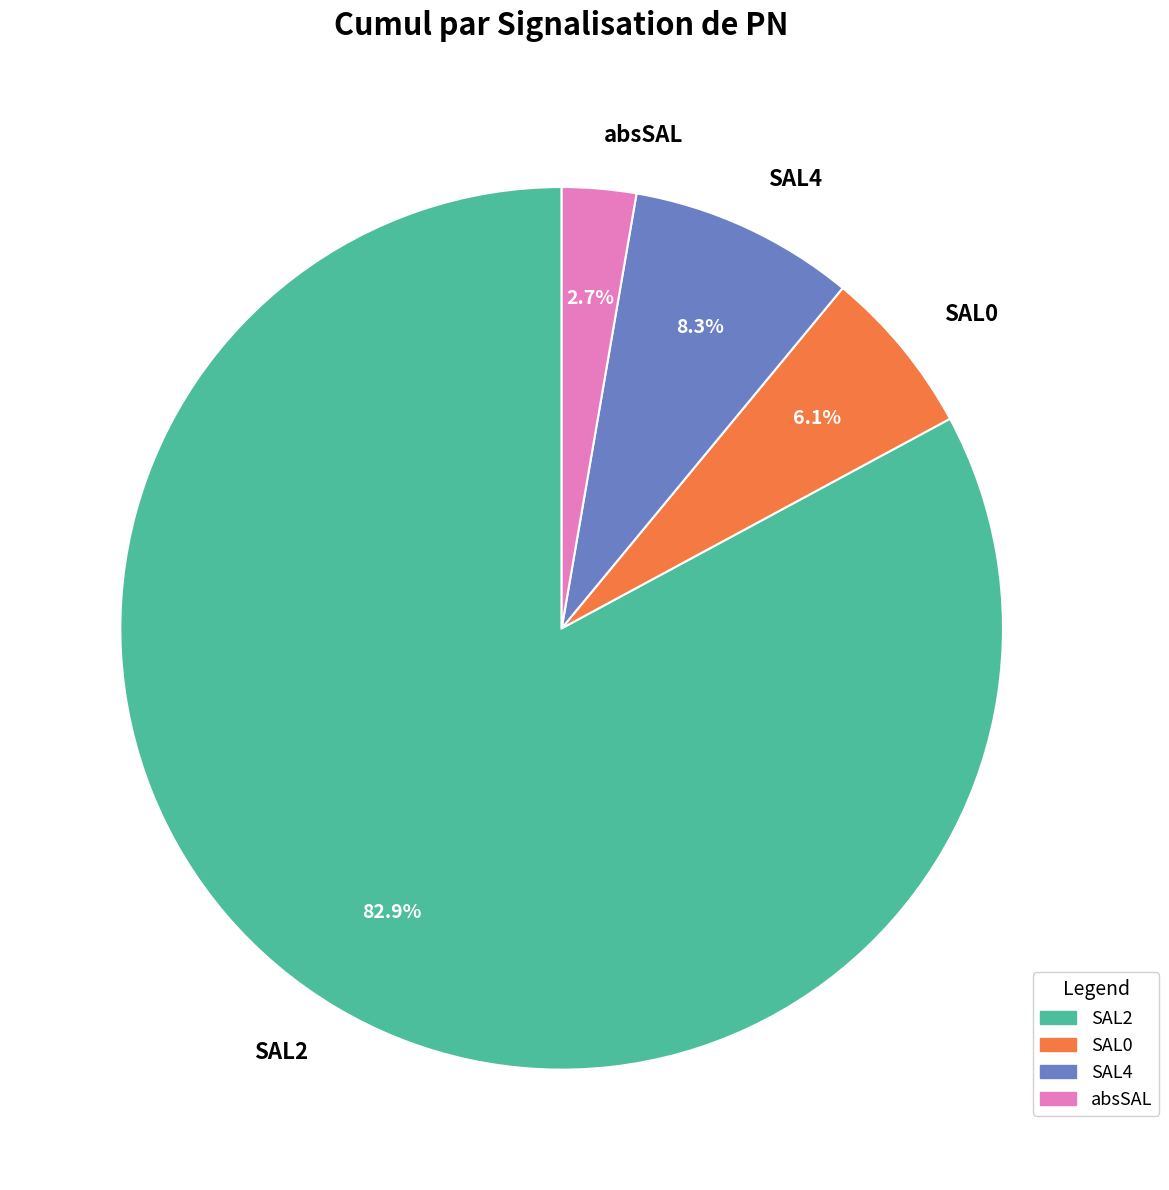

Does any single category account for the majority?

Yes